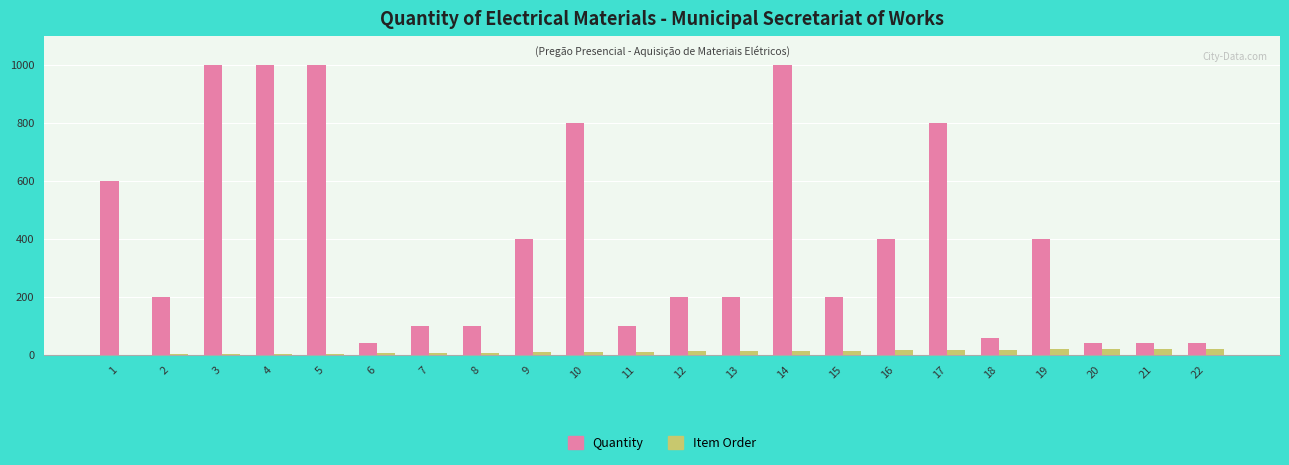

Which series changed the most between 3 and 7?

Quantity